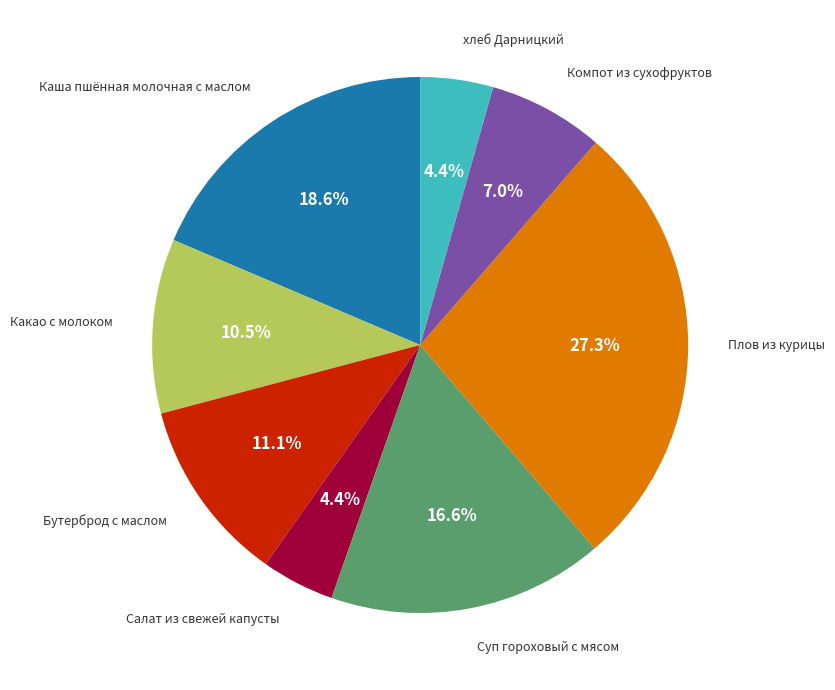

Does any single category account for the majority?

No